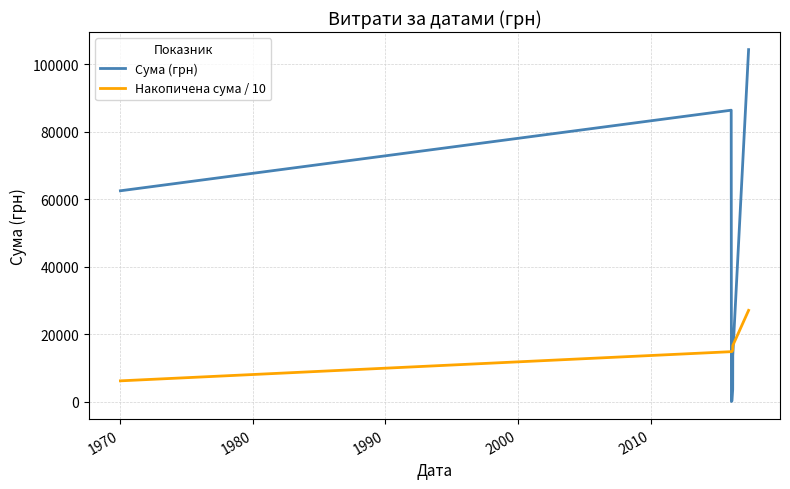

True or false: Накопичена сума / 10 and Сума (грн) intersect in this chart.

True